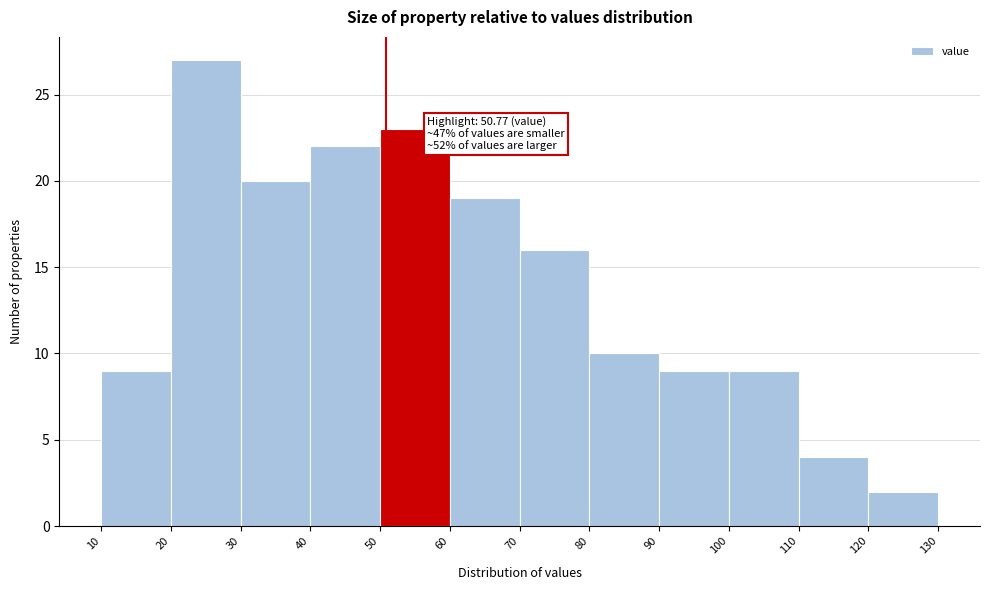

Which range on the x-axis has the tallest bar?

20 to 30